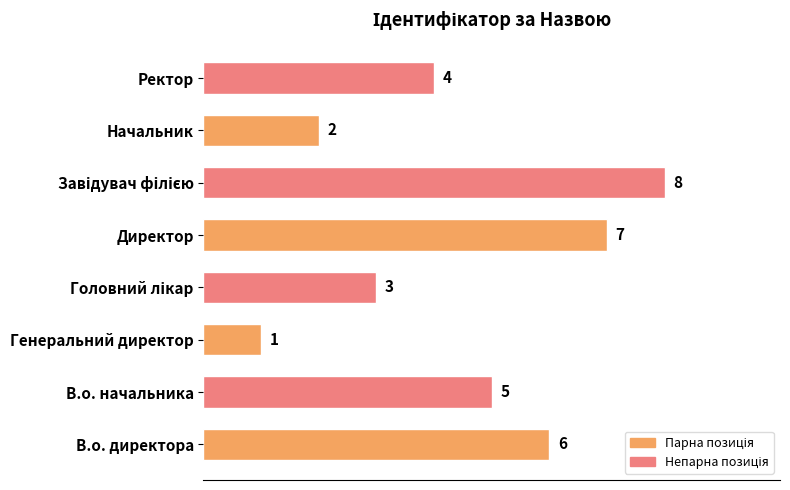

Which has a higher value, Директор or Ректор?

Директор